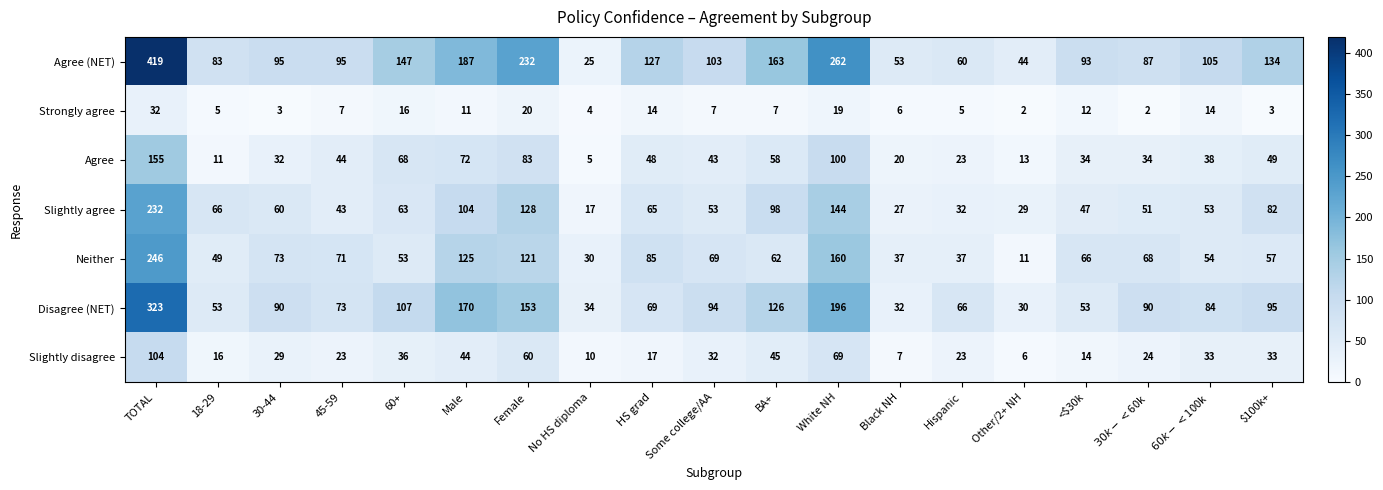

Where is Disagree (NET) nearest to the value 176?

Male